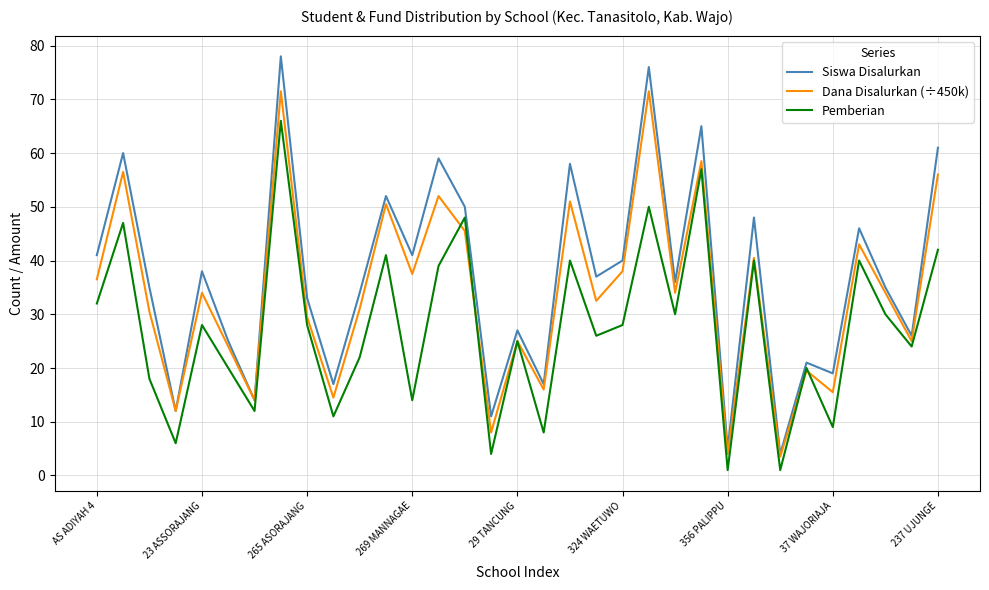

What is the difference between the maximum and minimum values in the Dana Disalurkan (÷450k) series?

68.0